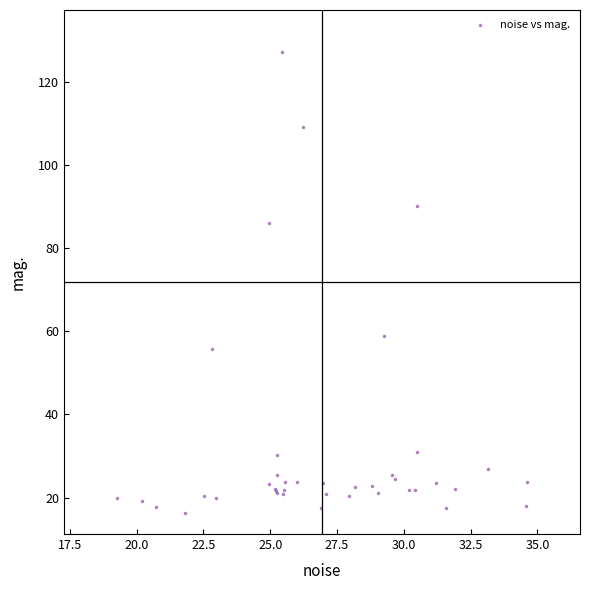

What Y value in the scatter plot is closest to 71?

58.8